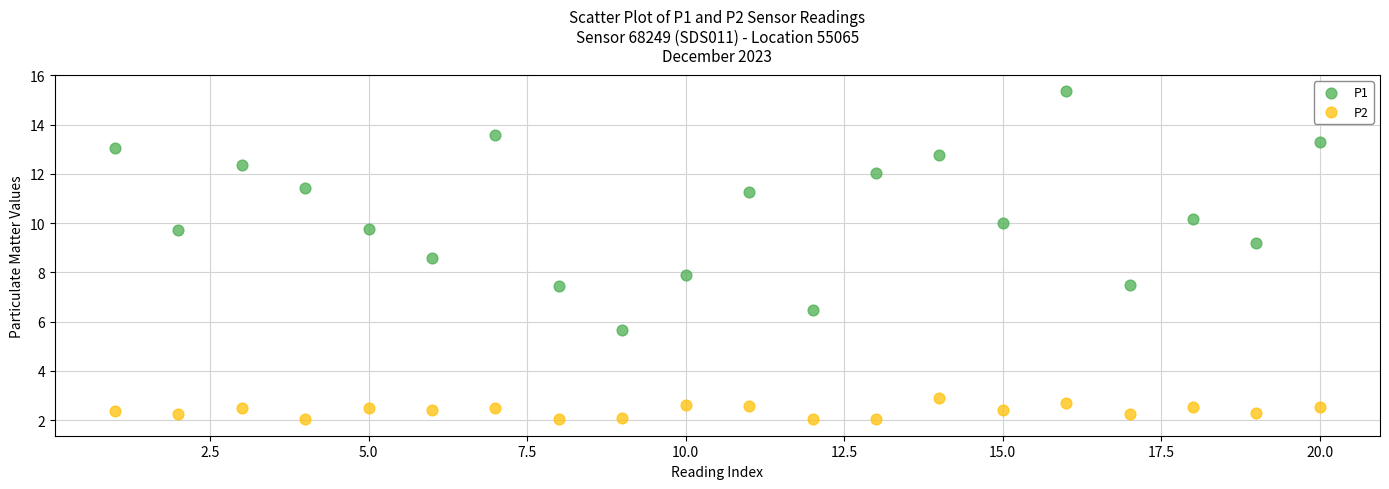

Which series contains the highest Y value?

P1